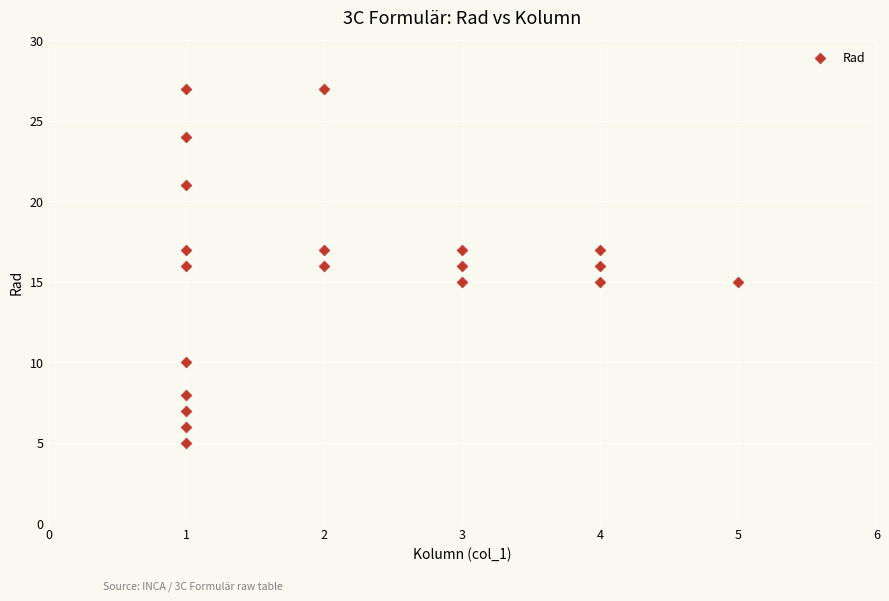

What is the range of X values (max minus min)?

4